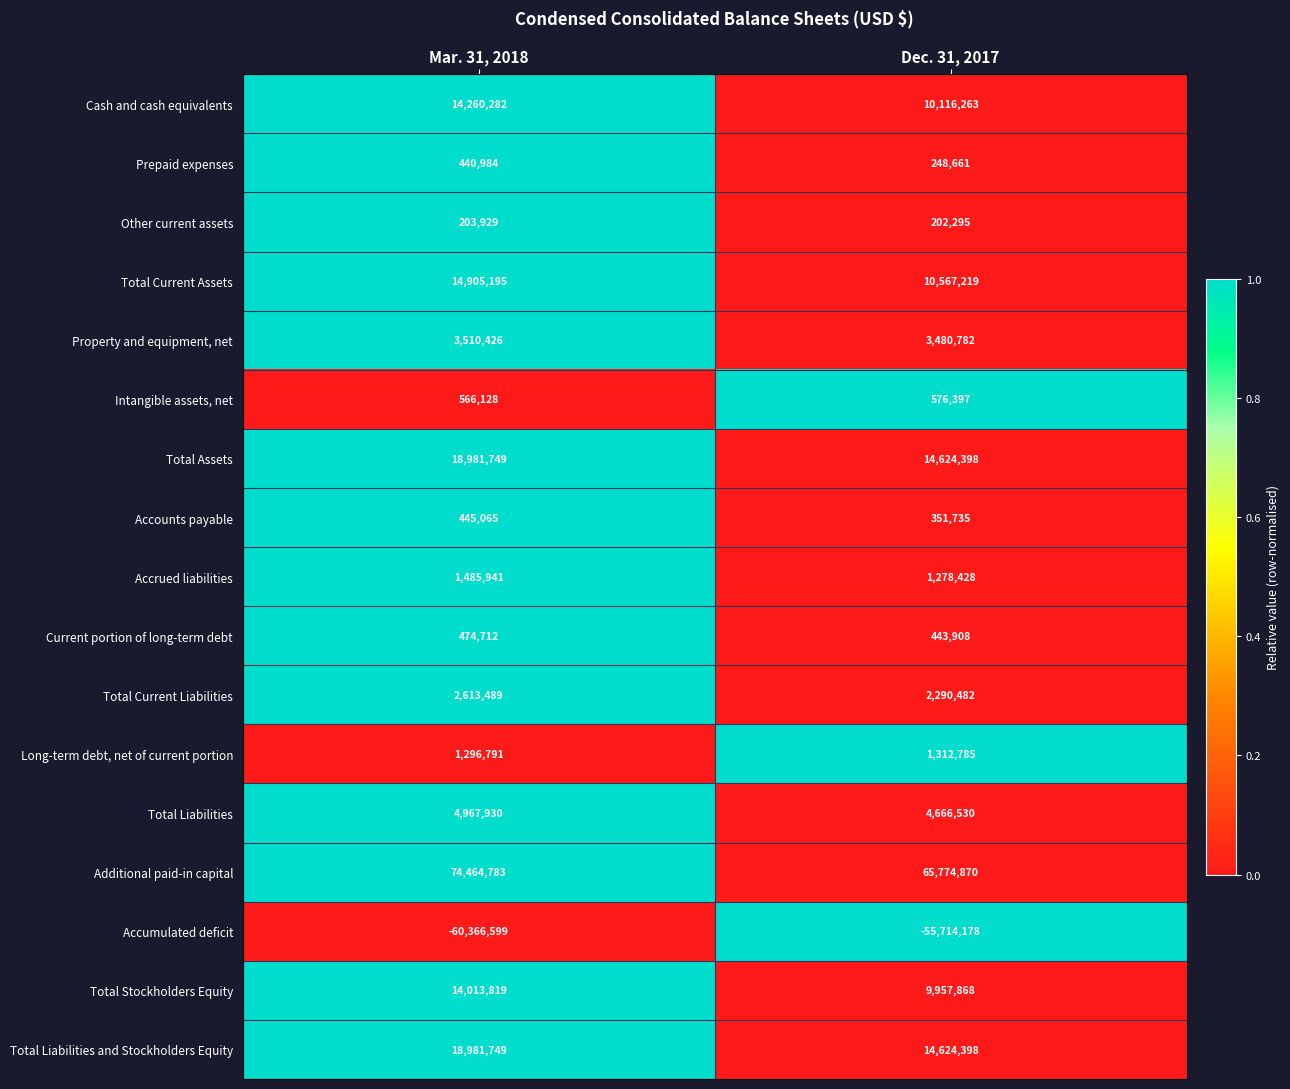

The value of Accumulated deficit at Dec. 31, 2017 is -55714178. True or false?

True